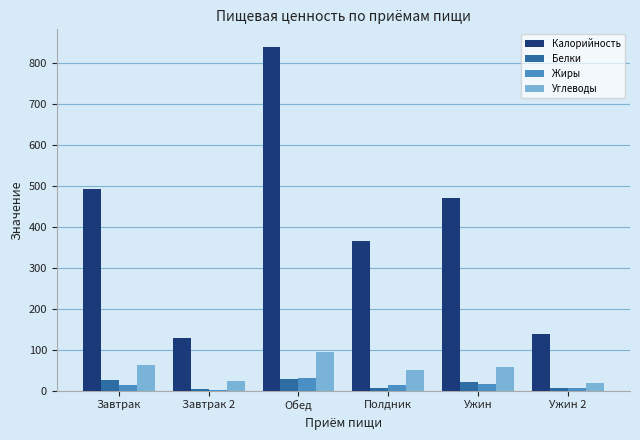

Between Полдник and Ужин 2, which series saw the biggest shift?

Калорийность